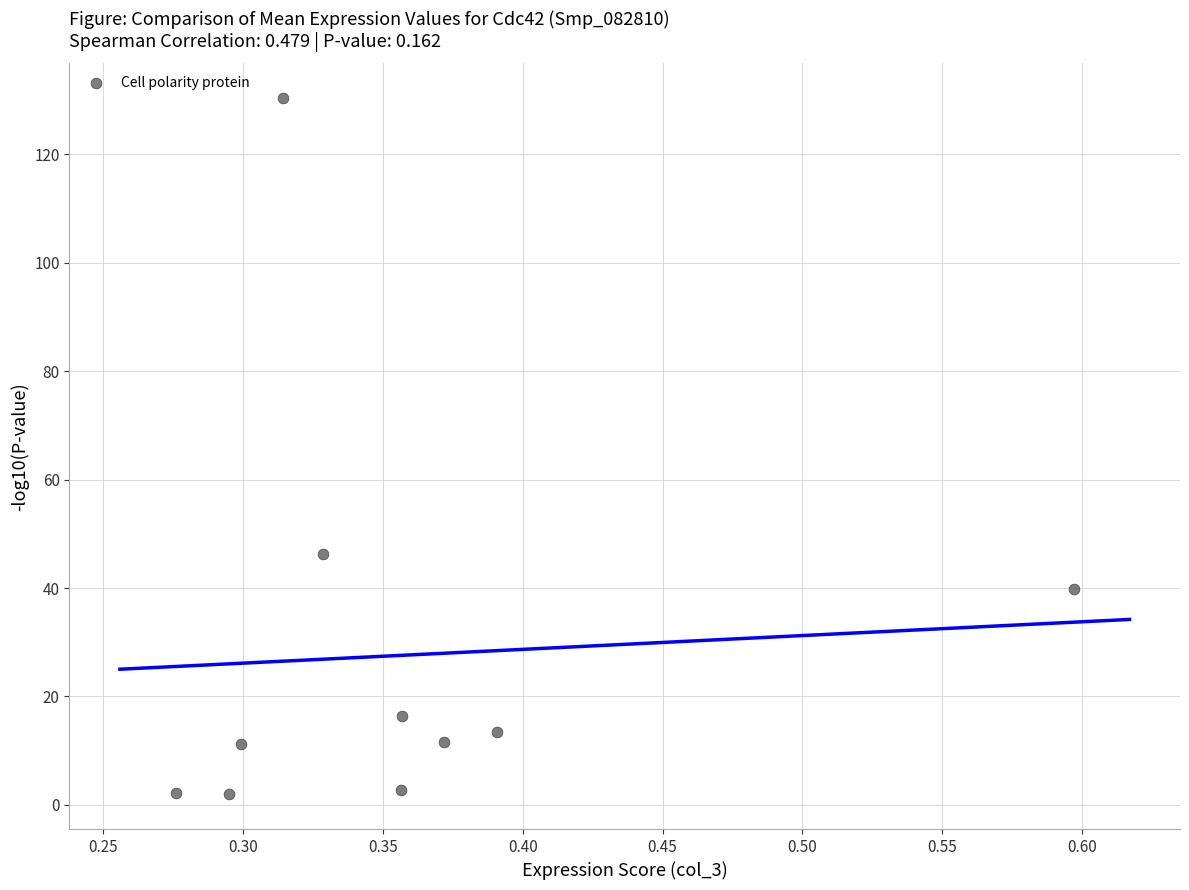

What Y value in the scatter plot is closest to 66?

46.3